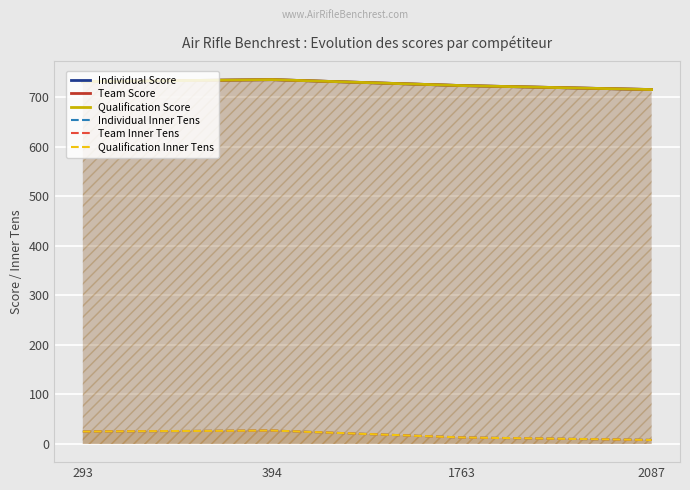

True or false: Individual Inner Tens and Qualification Score intersect in this chart.

False